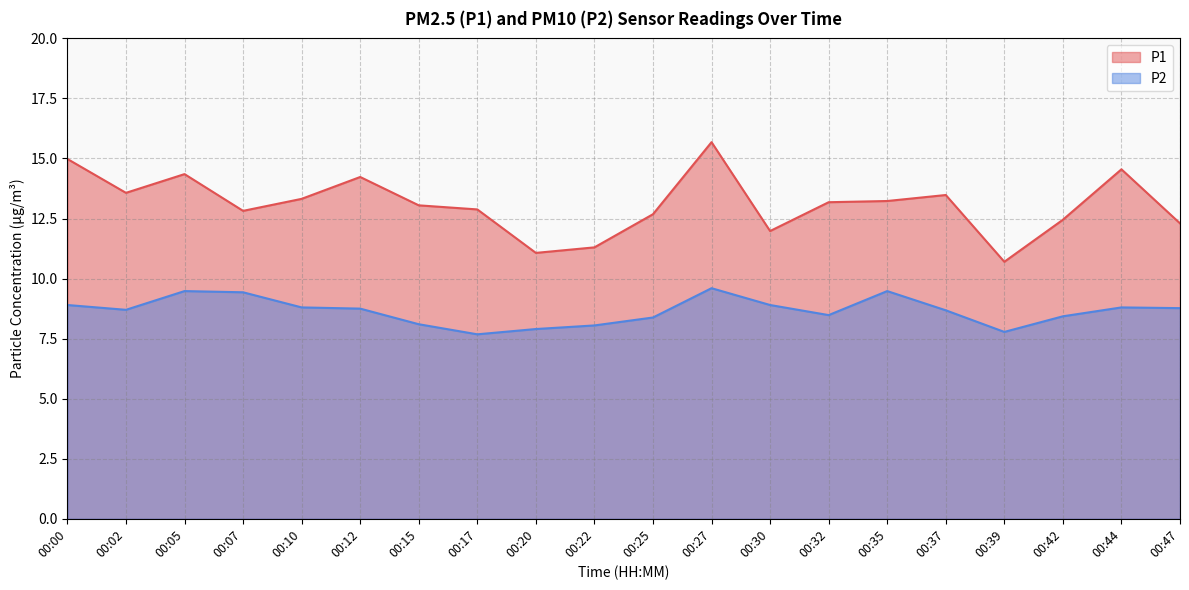

True or false: P1 has more than 1 points higher than both neighbors.

True